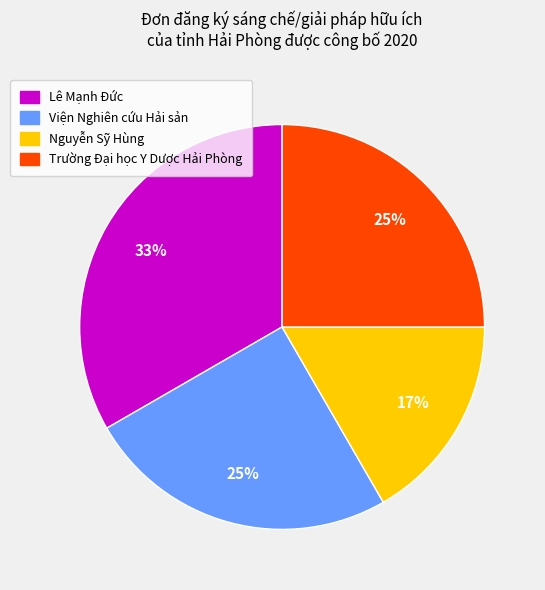

Between Nguyễn Sỹ Hùng and Lê Mạnh Đức, which is larger?

Lê Mạnh Đức